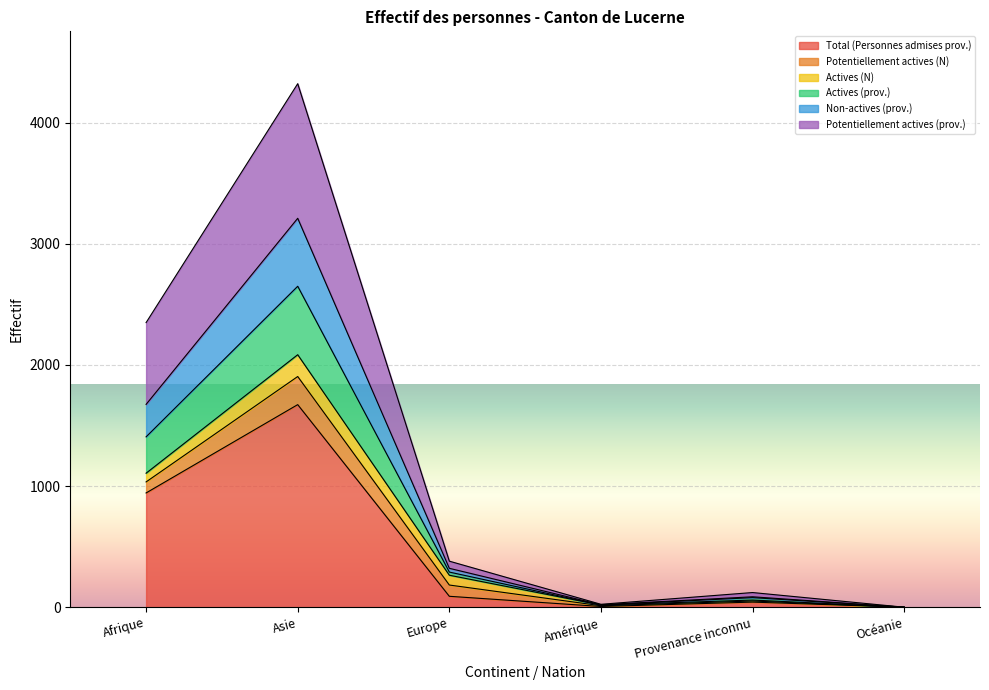

Where is the first local maximum for Actives (prov.)?

Asie